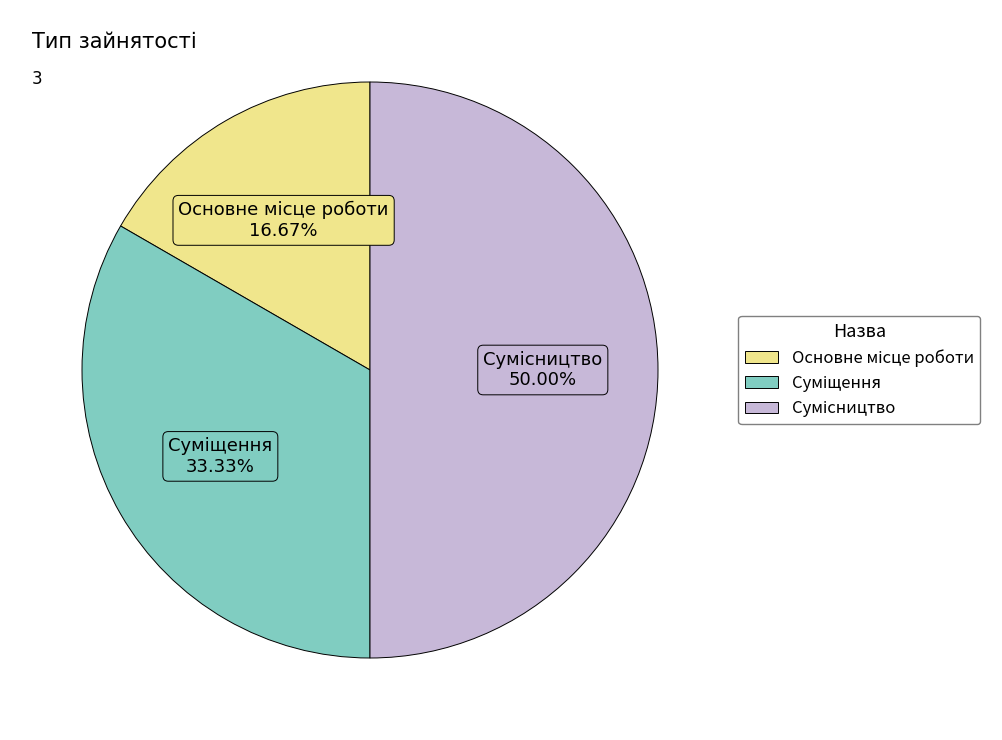

To the nearest percent, what is the difference between the largest and smallest slice percentages?

33%